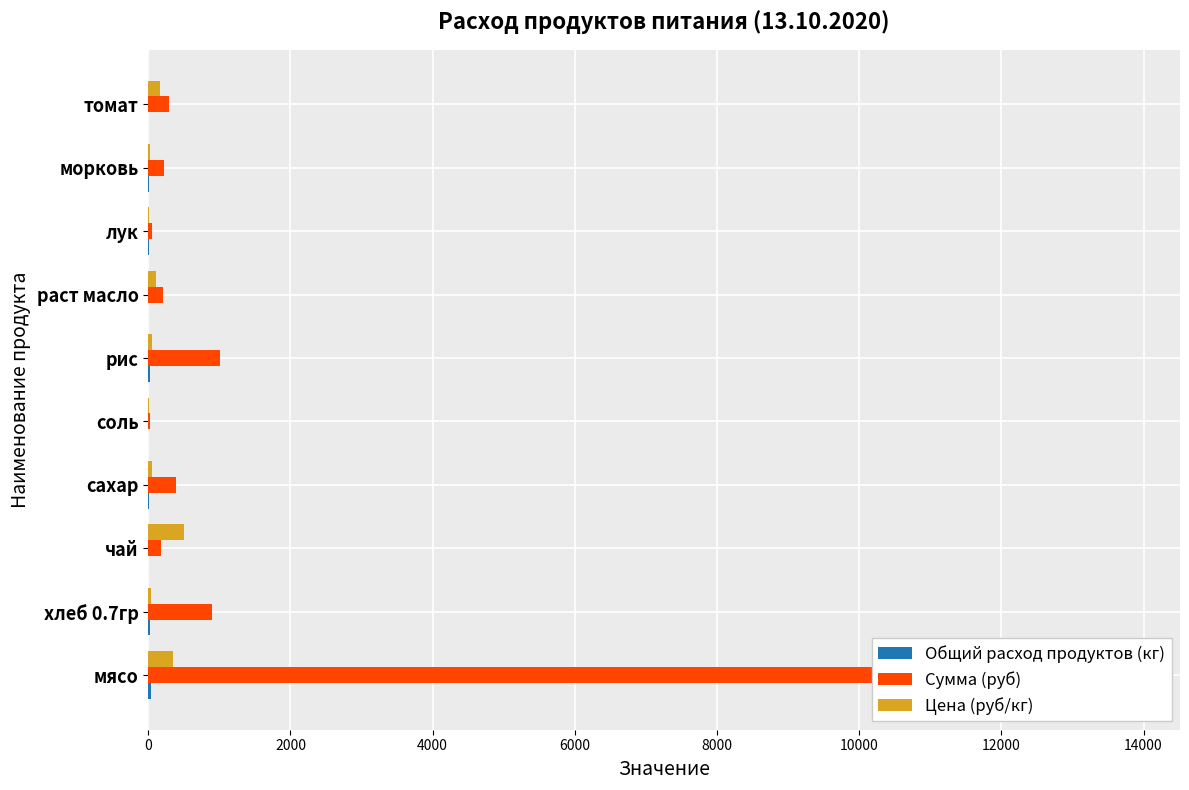

What is the difference between the maximum and minimum values in the Общий расход продуктов (кг) series?

39.1